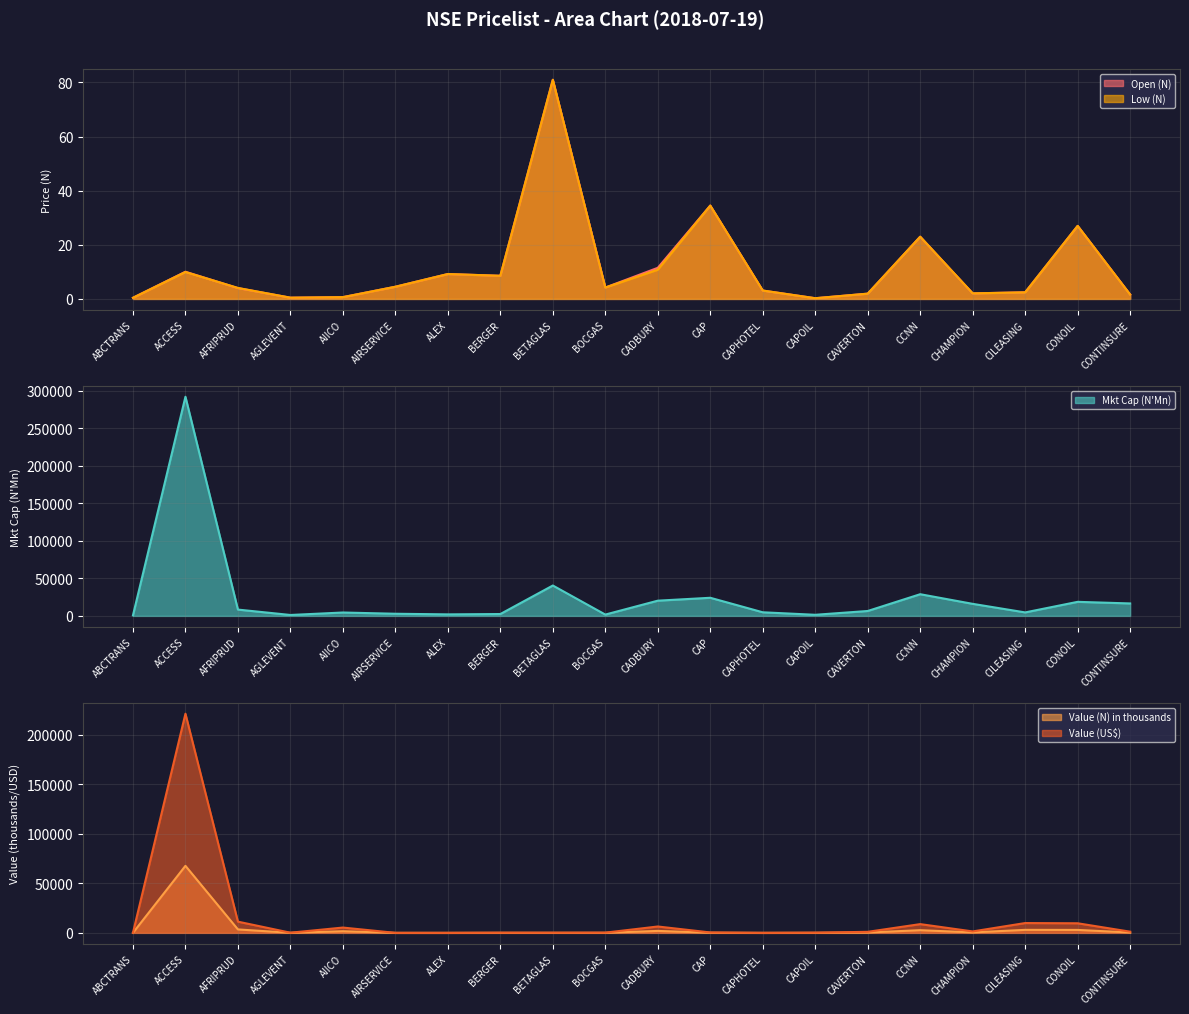

What are all the series names shown in the legend?

Open (N), Low (N), Value (N), Value (US$), Mkt Cap (N'Mn)